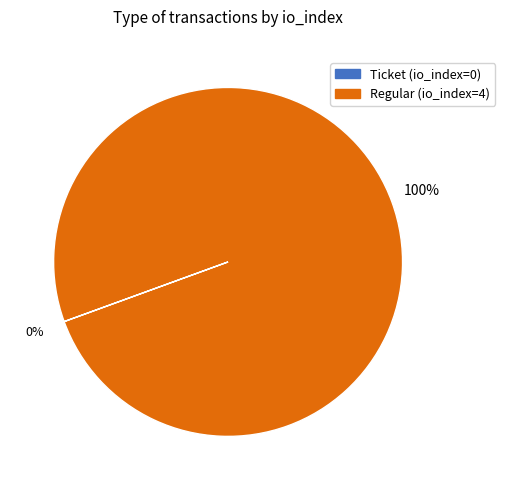

To the nearest percent, what portion does Regular (io_index=4) represent?

100%